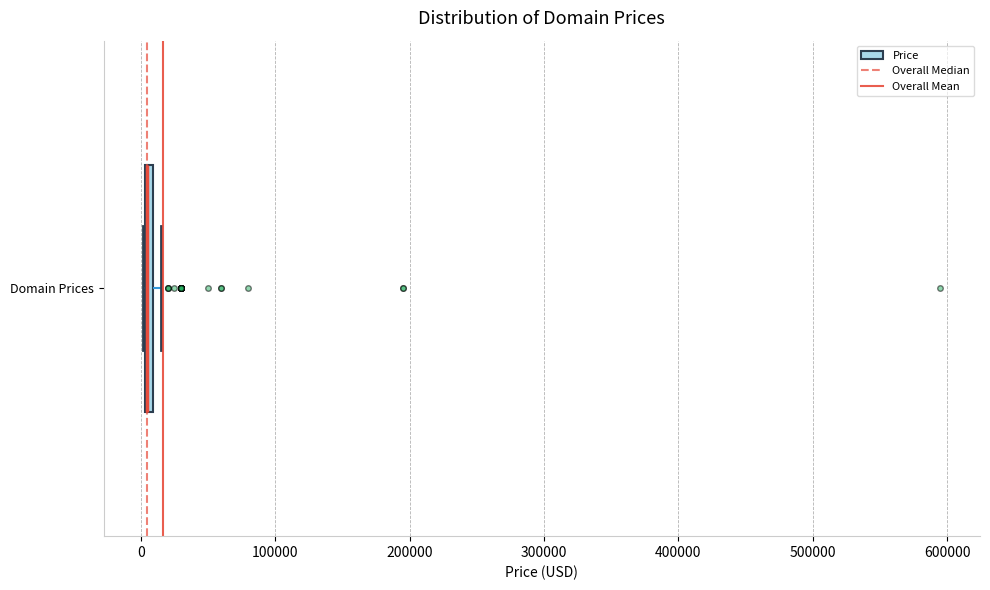

Where is the right edge of the box for Domain Prices on the x-axis? The values are not printed on the chart, so give them approximately, as read against the axis.

10000